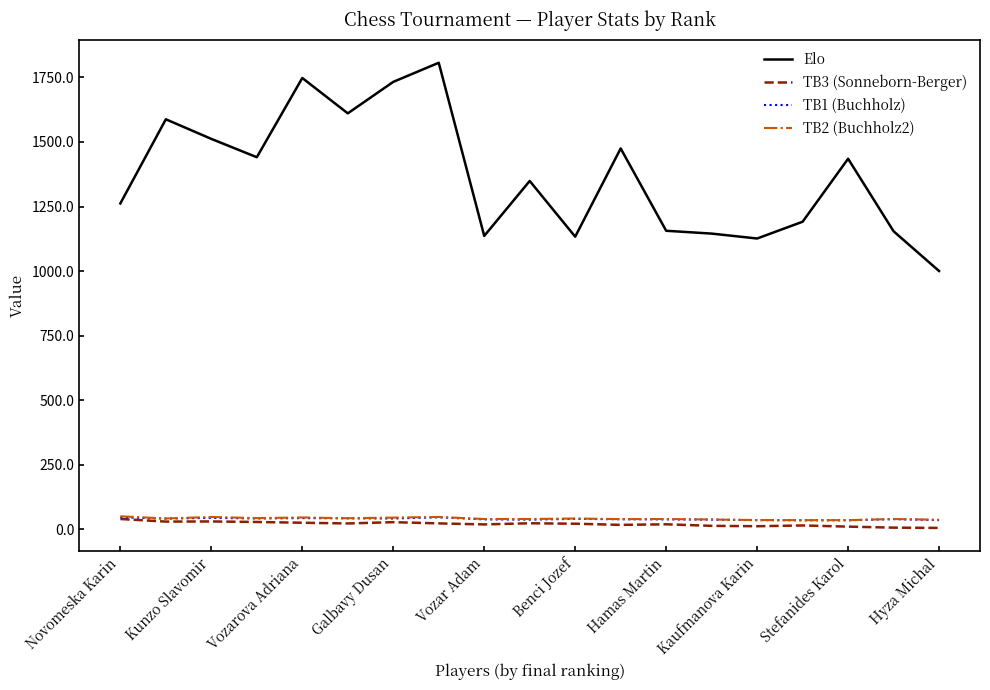

True or false: TB1 (Buchholz) has more than 0 interior local peaks.

True